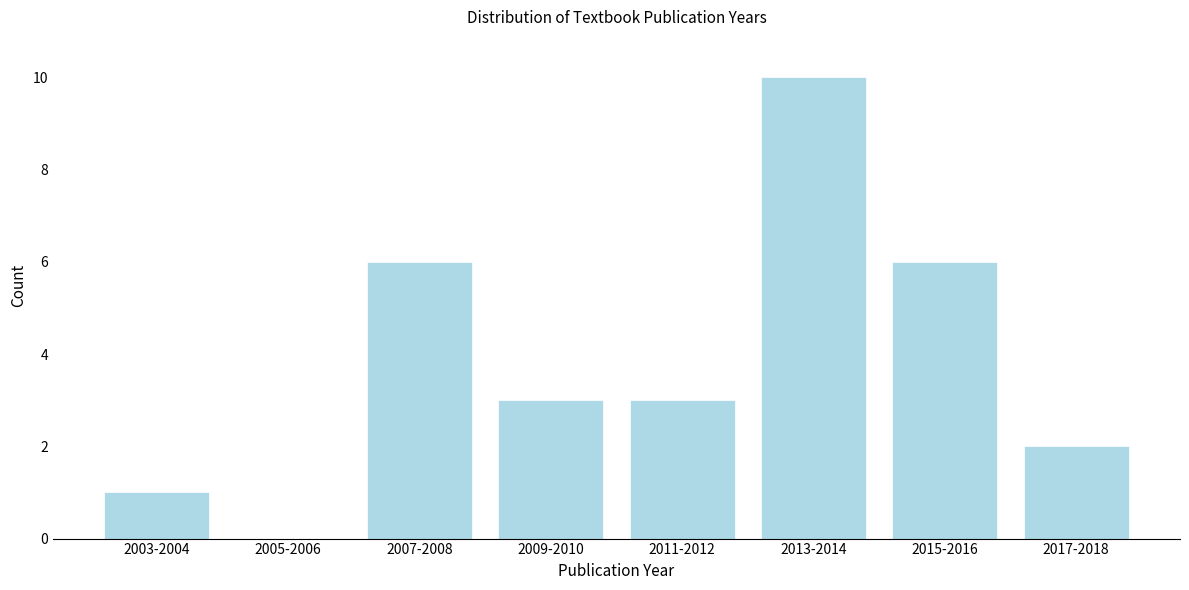

Reading right to left, extract all data points from this chart.

2017-2018=2	2015-2016=6	2013-2014=10	2011-2012=3	2009-2010=3	2007-2008=6	2005-2006=0	2003-2004=1